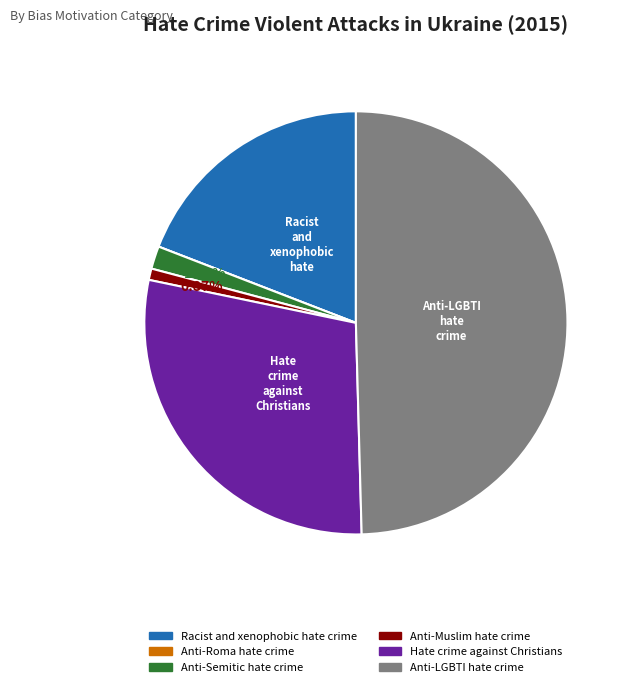

True or false: Hate crime against Christians accounts for 29% of the total.

True